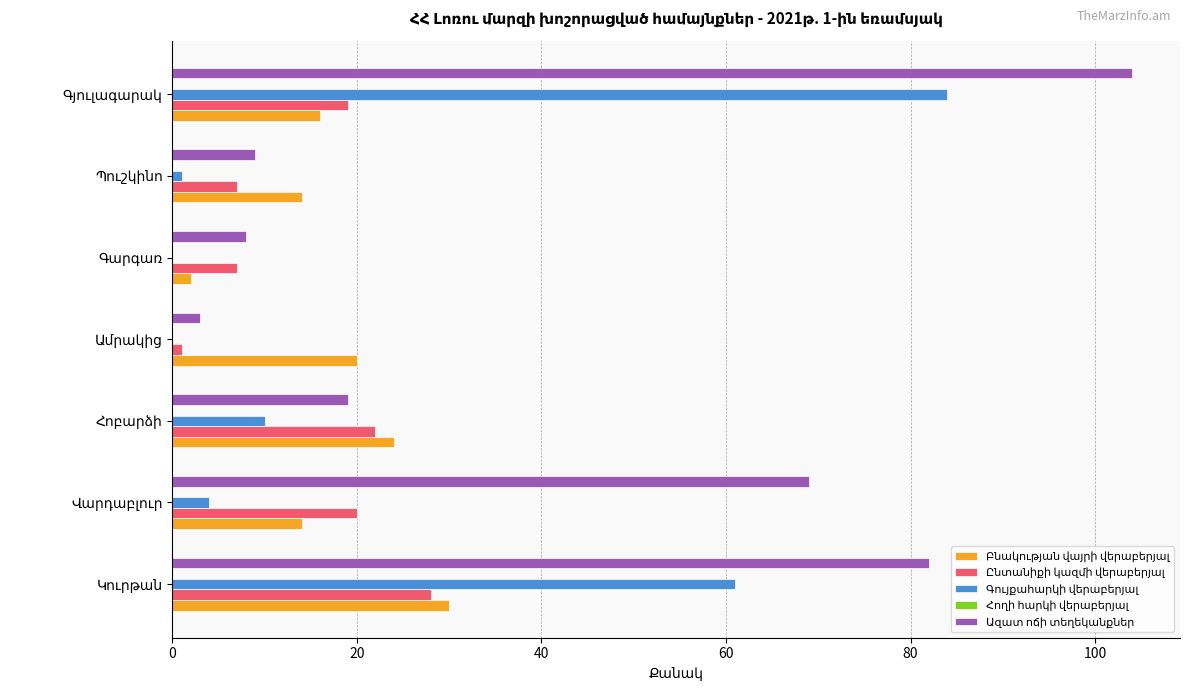

Count the number of data series in this chart.

4